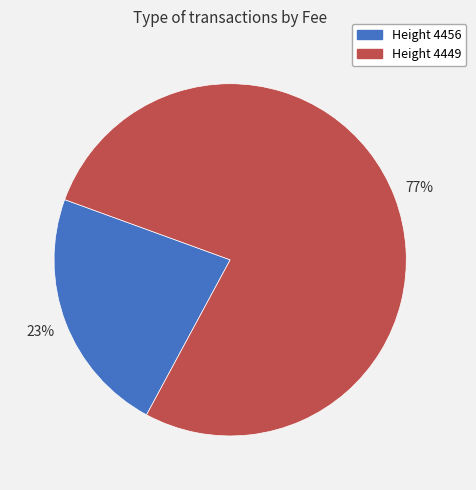

To the nearest percent, what is the average slice percentage?

50%